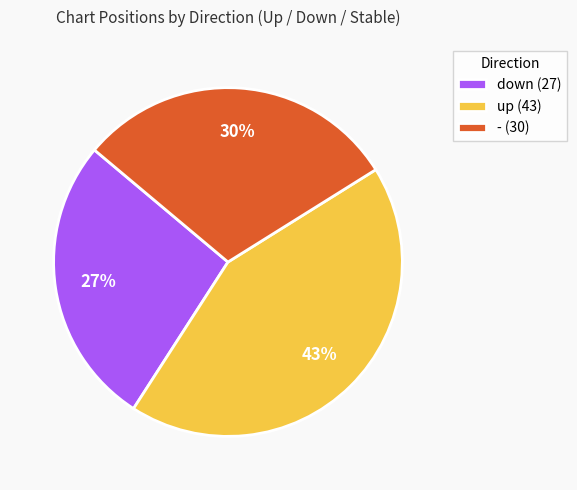

How many slices are in this pie chart?

3